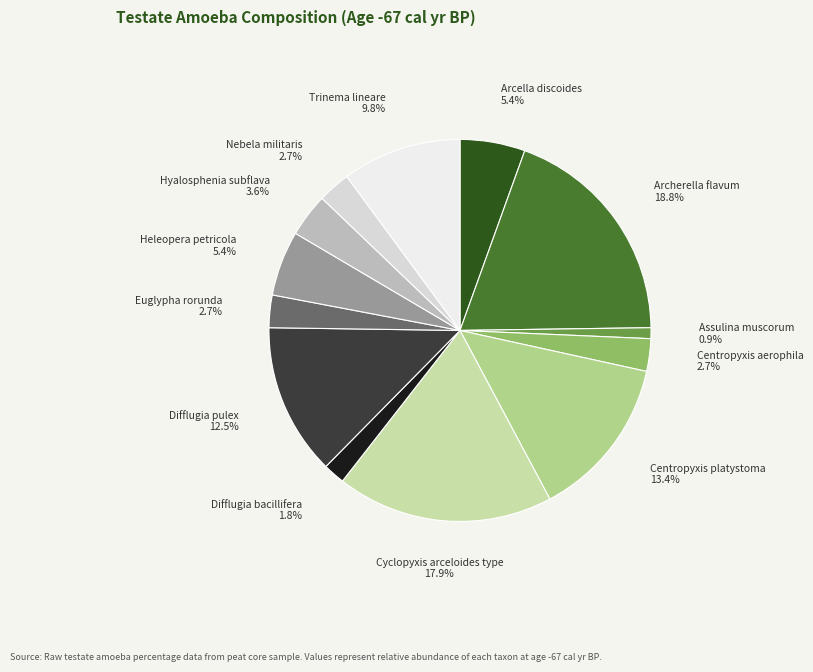

What is the smallest slice in the pie chart?

Assulina muscorum